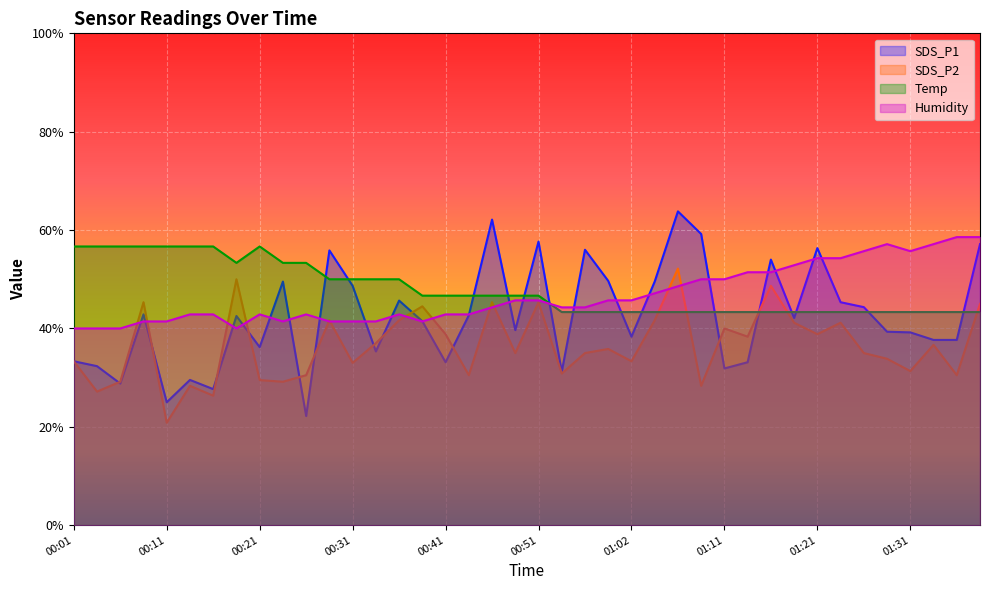

What is the sum of the SDS_P1 values at 00:46 and 01:14?

95.3